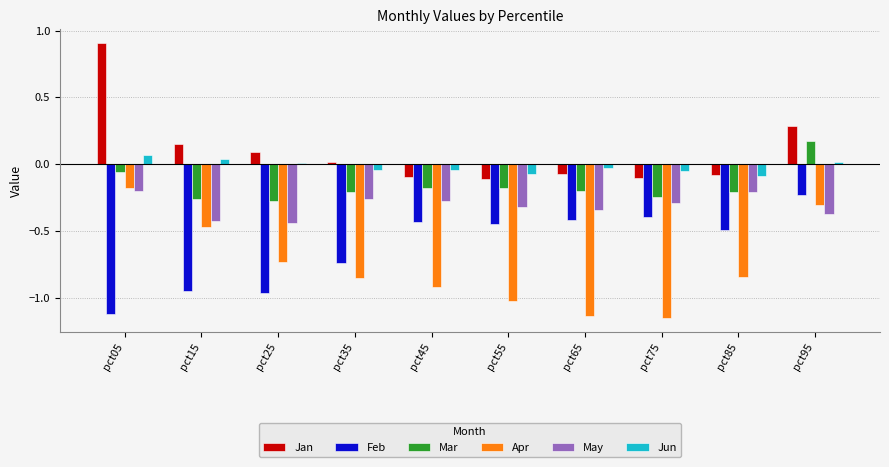

What is the sum of all Mar values?

-1.6